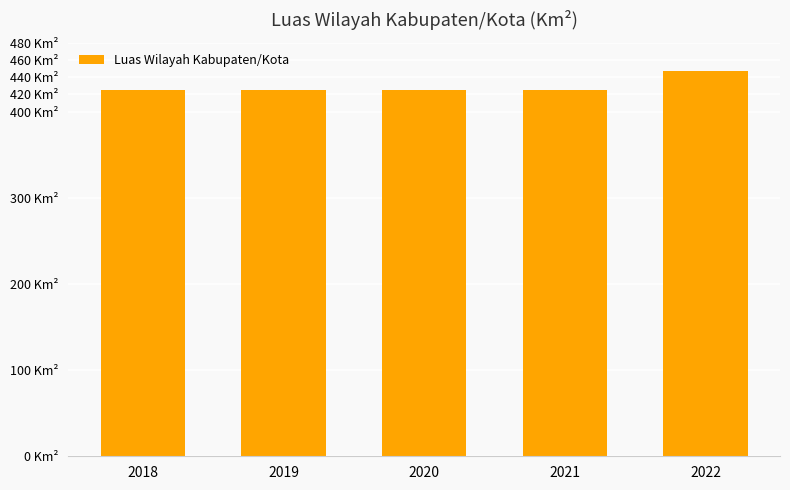

The chart shows a value of 425 at 2018. True or false?

True